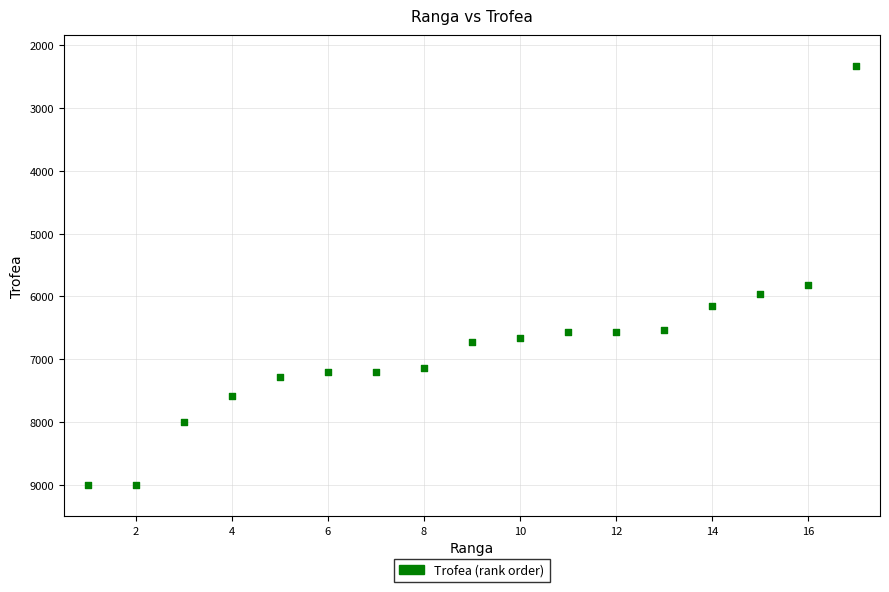

What is the range of Y values (max minus min)?

6666